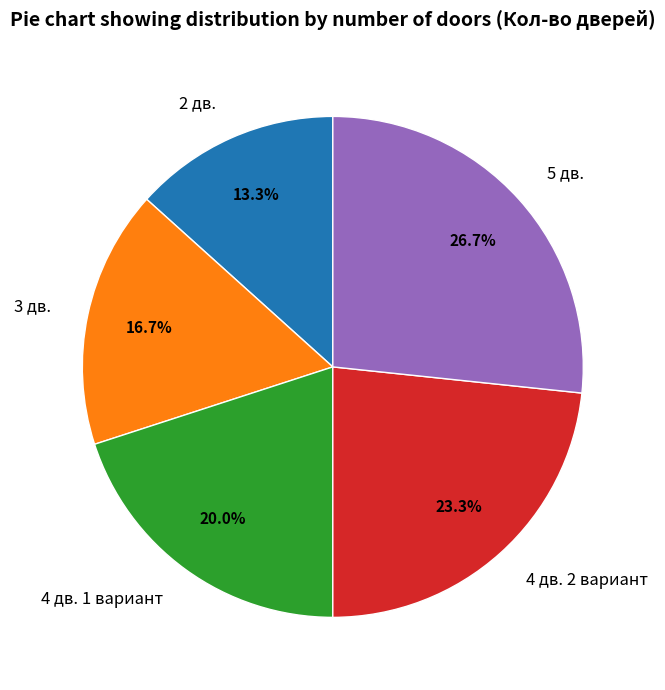

To the nearest percent, what is the difference between the largest and smallest slice percentages?

13%